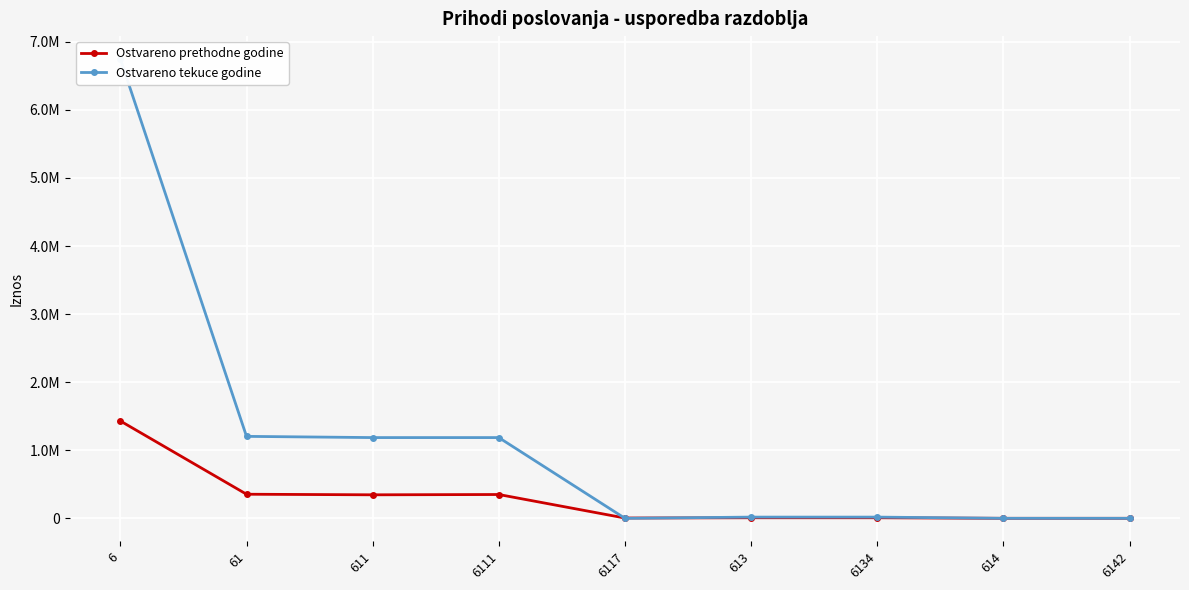

What is the label of the 8th point from the left?

614